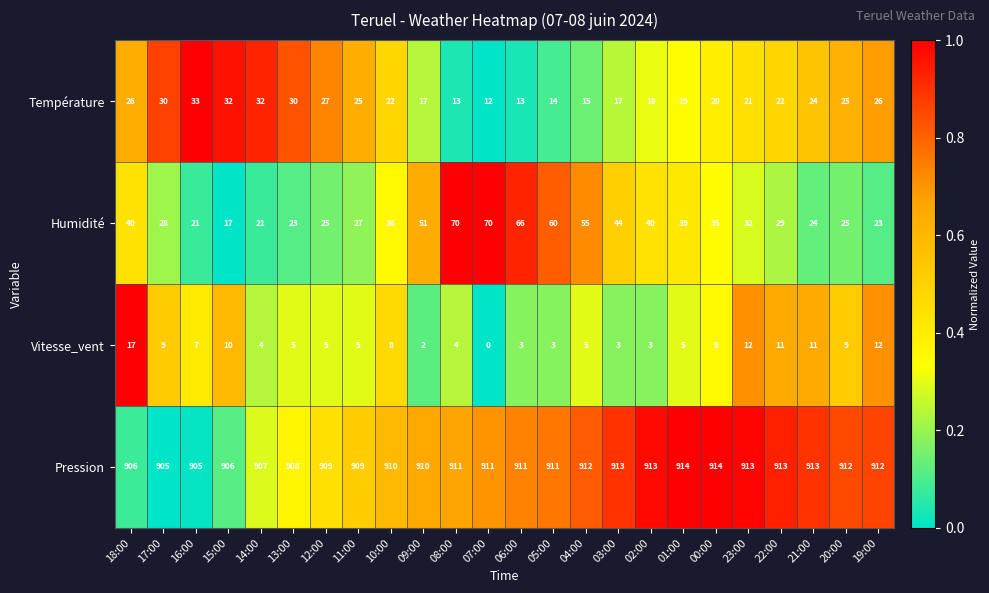

What is the highest value of the Pression series?

914